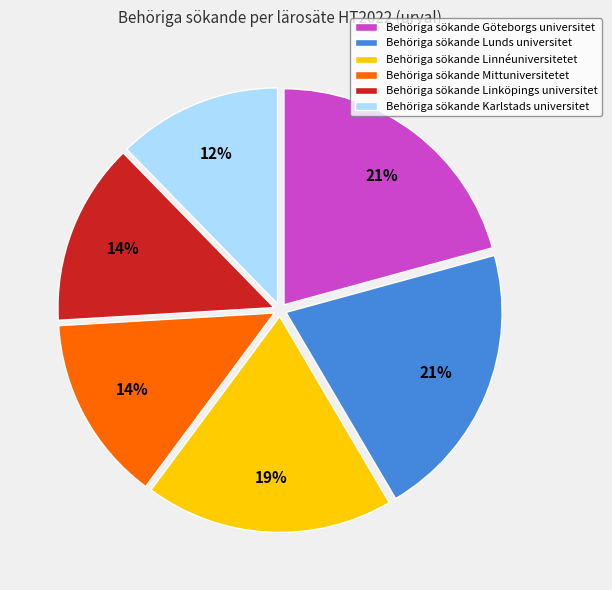

The Behöriga sökande Lunds universitet slice represents 21% of the pie. True or false?

True